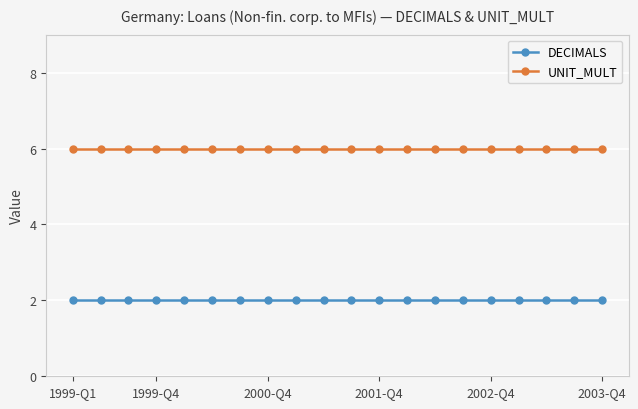

List the series in order of their overall mean, lowest first.

DECIMALS, UNIT_MULT